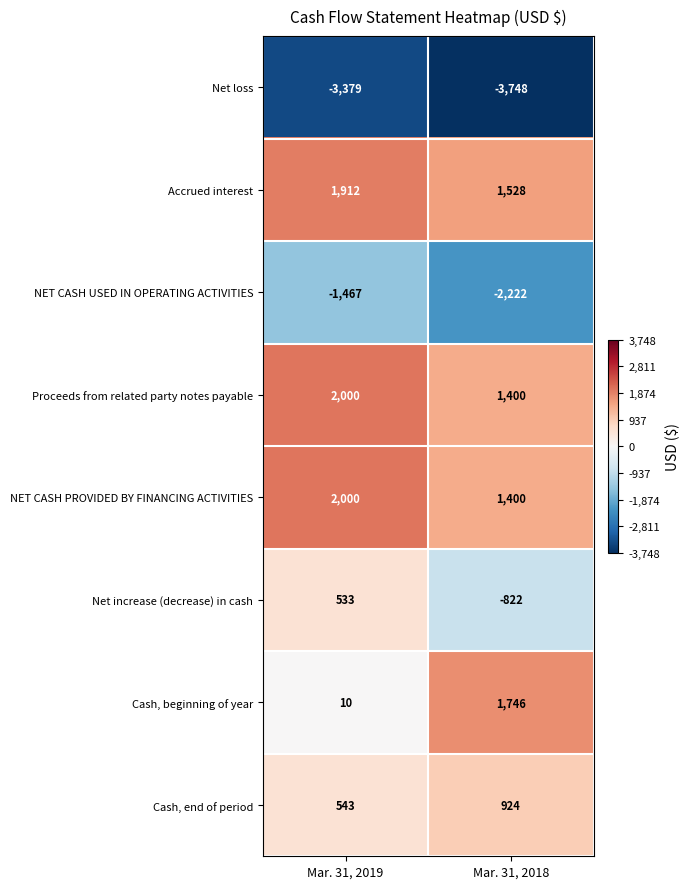

List the labels in order of Proceeds from related party notes payable value, smallest first.

Mar. 31, 2018, Mar. 31, 2019